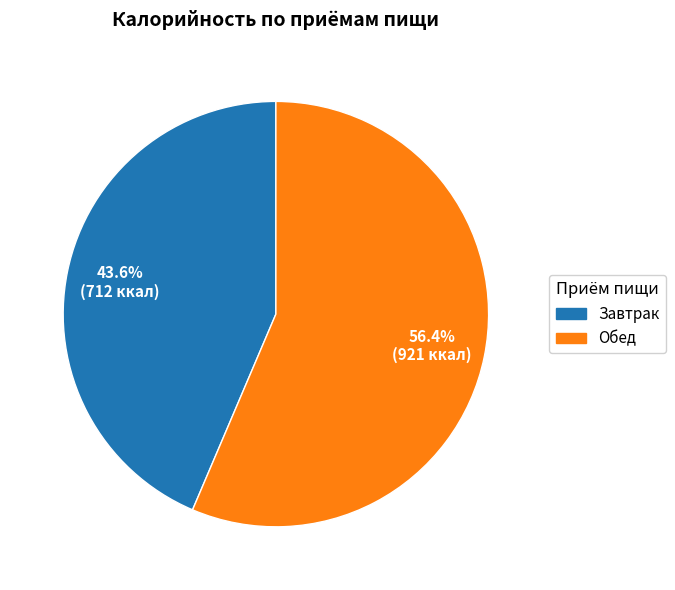

What is the ratio of the value at Завтрак to the value at Обед?

0.8